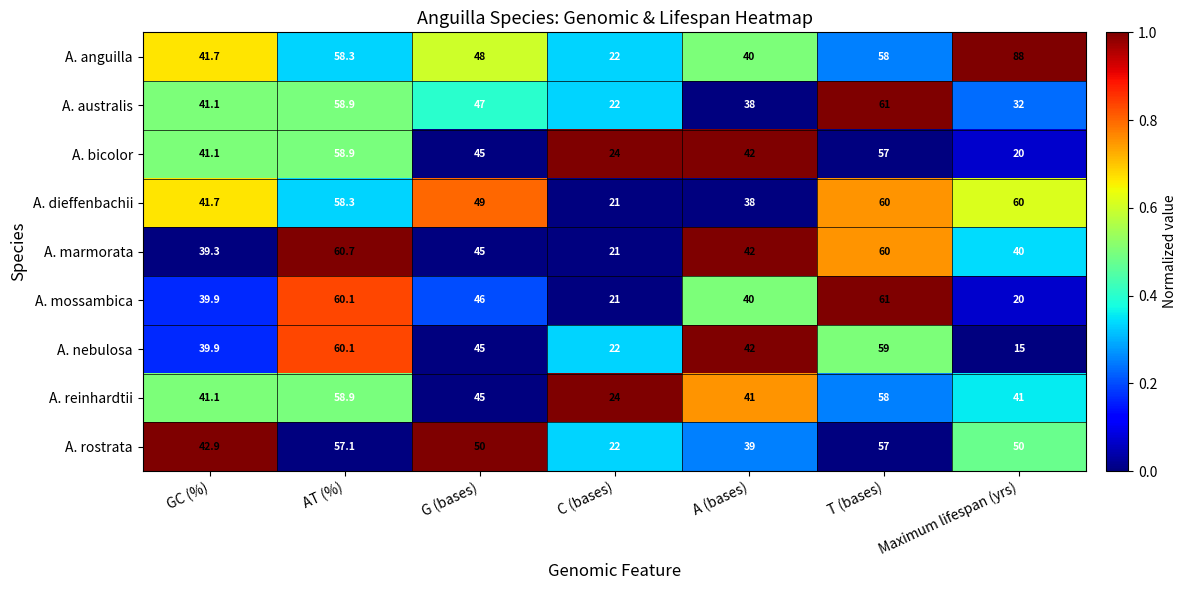

List the labels in order of A. australis value, largest first.

T (bases), AT (%), G (bases), GC (%), A (bases), Maximum lifespan (yrs), C (bases)